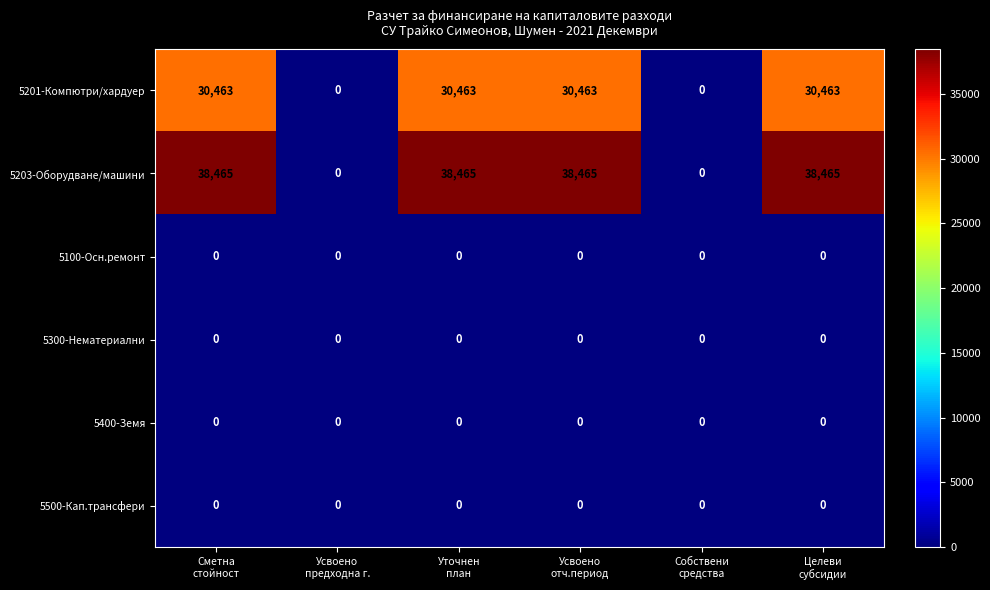

What is the difference between the maximum and minimum values in the 5201-Компютри/хардуер series?

30463